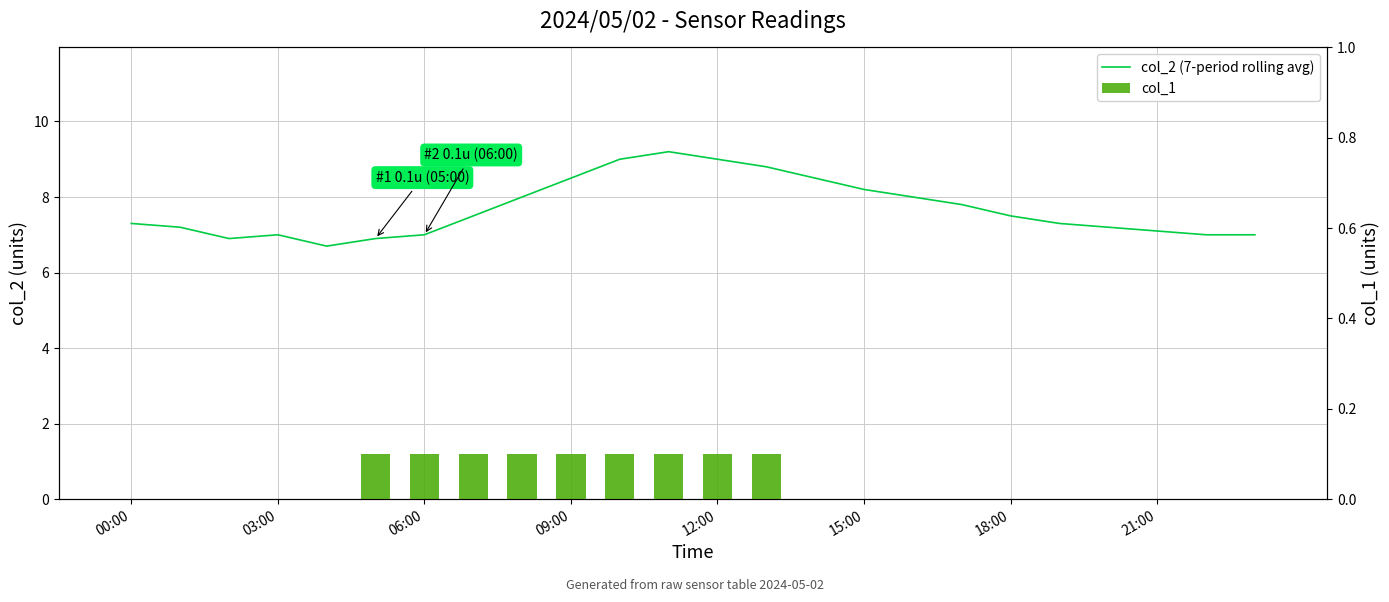

What is the difference between the col_2 (7-period rolling avg) values at 12:00 and 00:00?

1.7